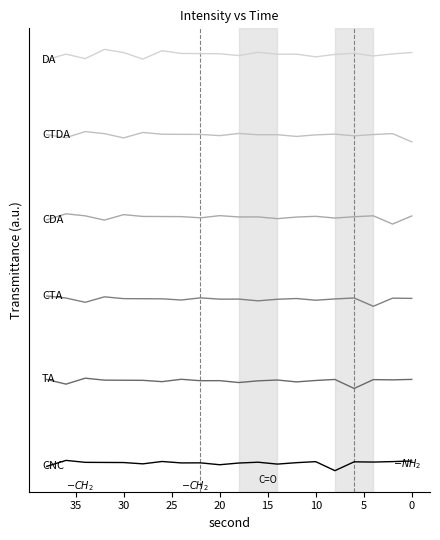

List the series in order of their peak value, highest first.

DA, CTDA, CDA, CTA, TA, CNC